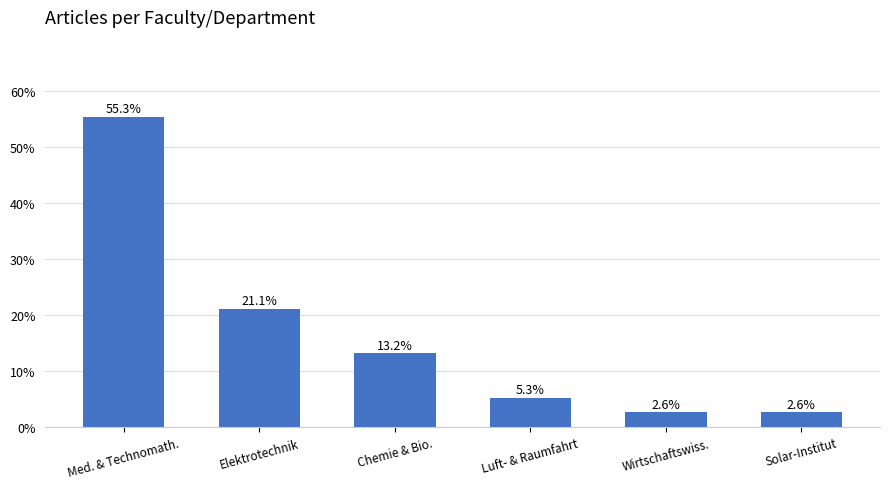

The value at Med. & Technomath. is 36.4. True or false?

False